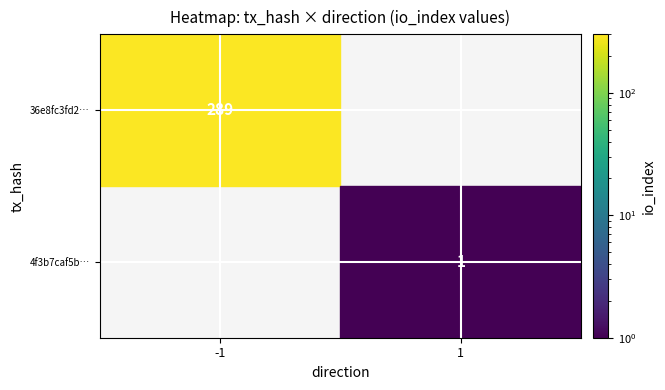

The value of 4f3b7caf5b… at 1 is 1.6. True or false?

False